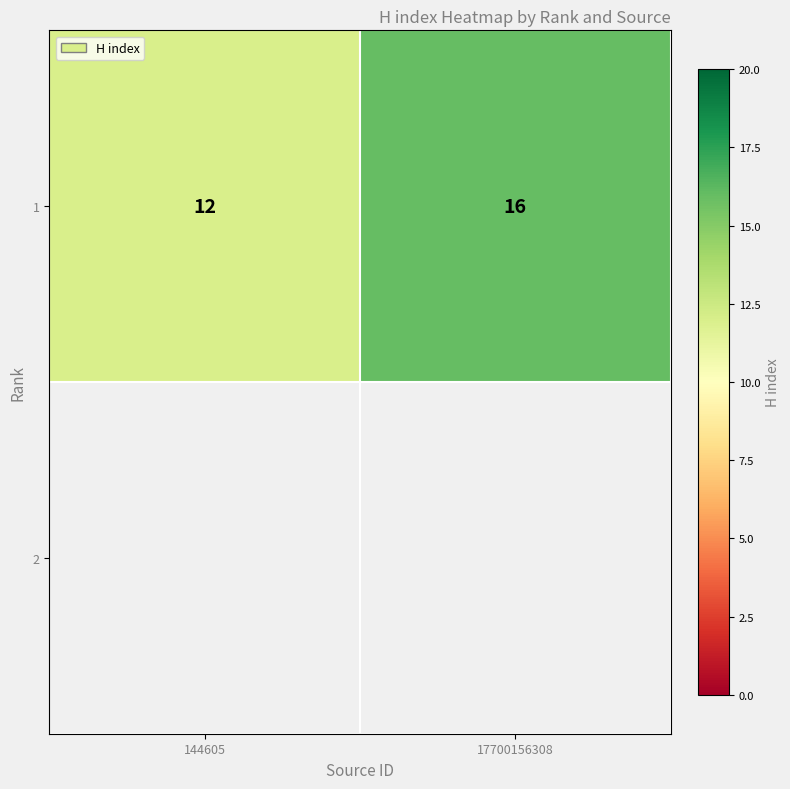

Between 144605 and 17700156308, which is larger?

17700156308